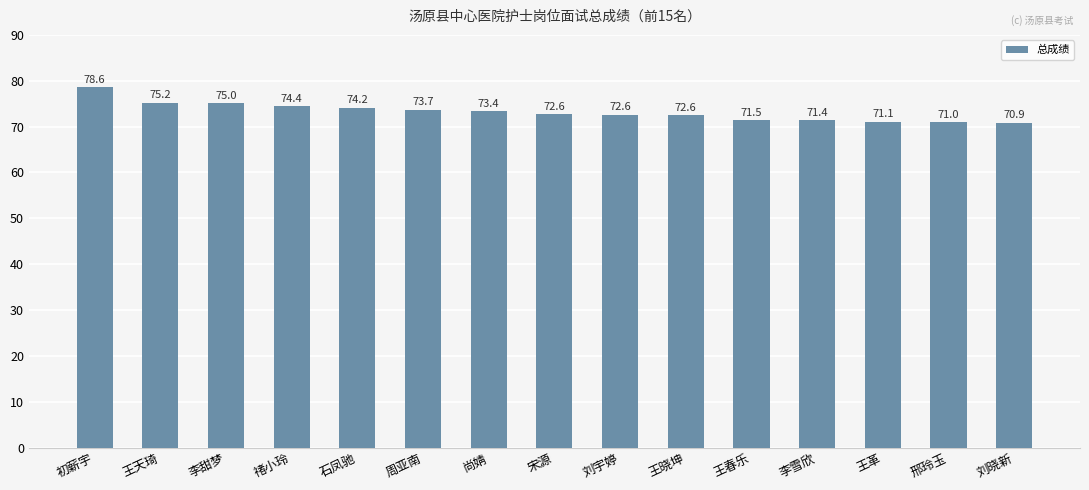

Reading left to right, transcribe all the data shown in this chart.

78.6	75.2	75.0	74.4	74.2	73.7	73.4	72.6	72.6	72.6	71.5	71.4	71.1	71.0	70.9